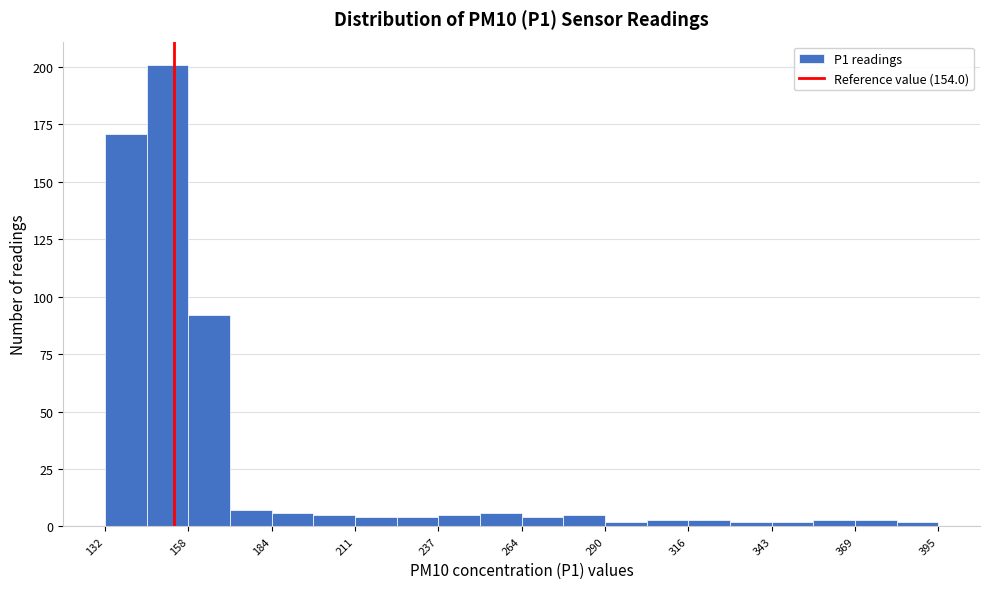

Around what value on the x-axis is the tallest bar? Give the approximate position of its centre, as read against the axis.

150